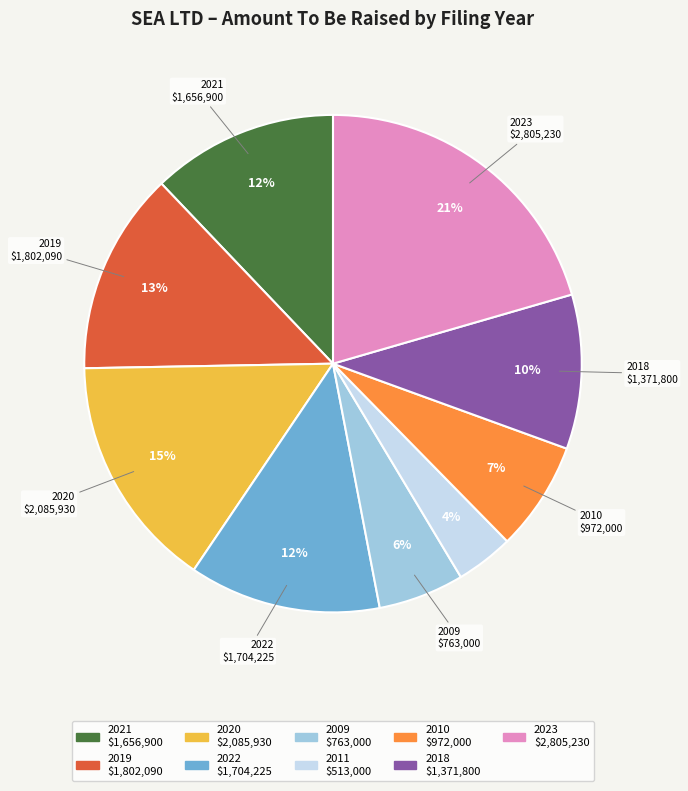

The 2011 slice represents 4% of the pie. True or false?

True